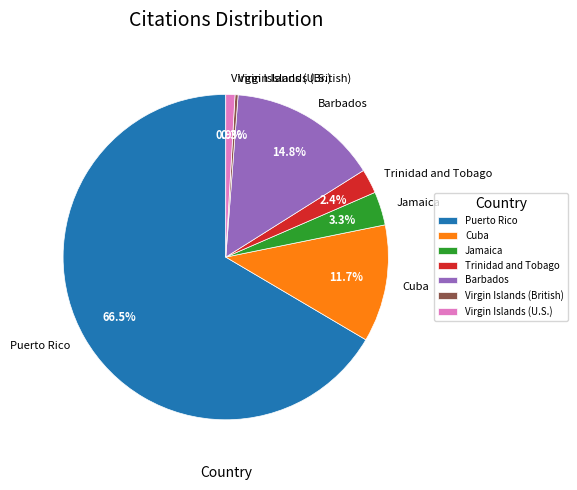

Combined, do Jamaica and Virgin Islands (British) account for over 50%?

No